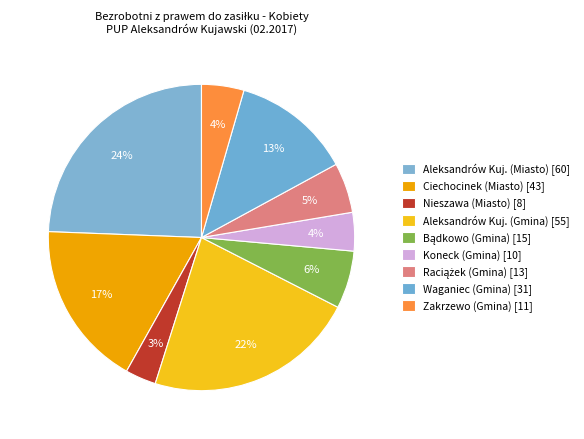

How many slices are in this pie chart?

9